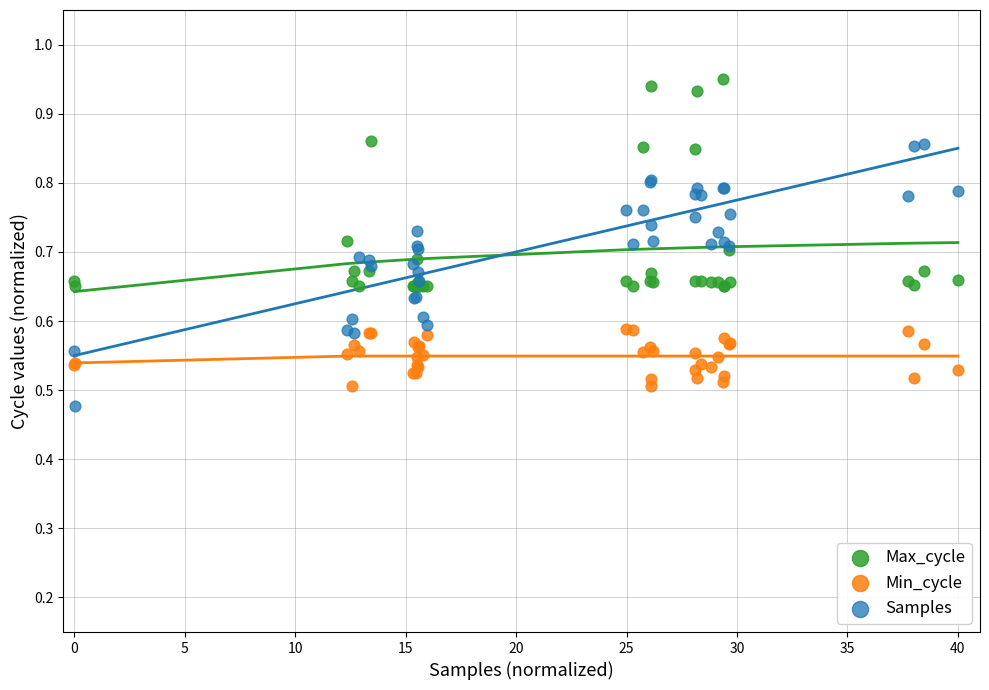

Which series reaches the maximum Y coordinate?

Max_cycle